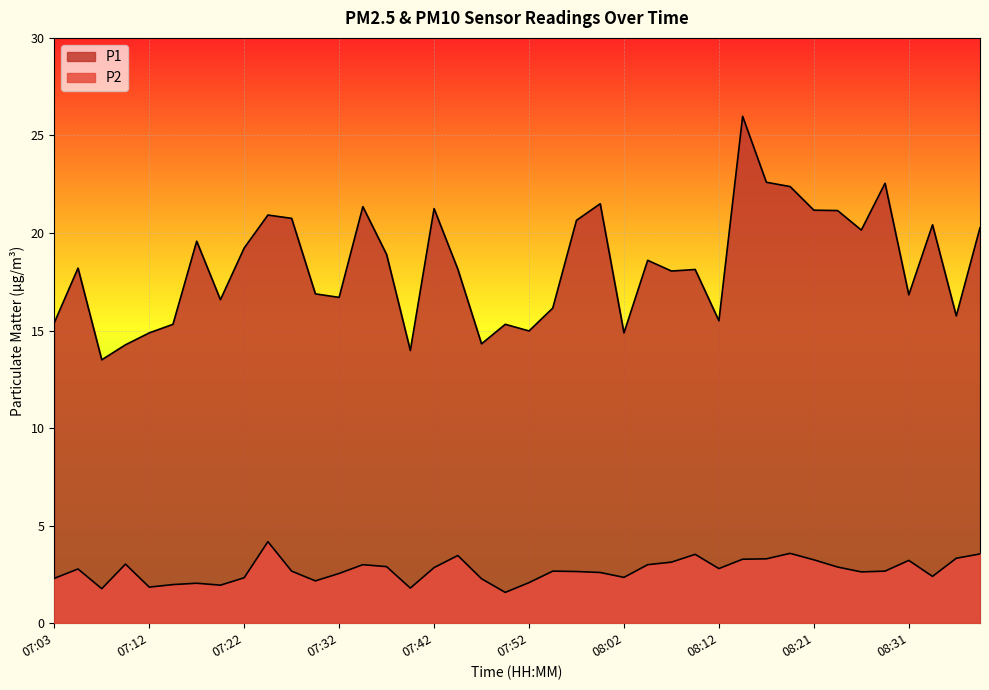

What is the label of the 15th point from the right?

08:04